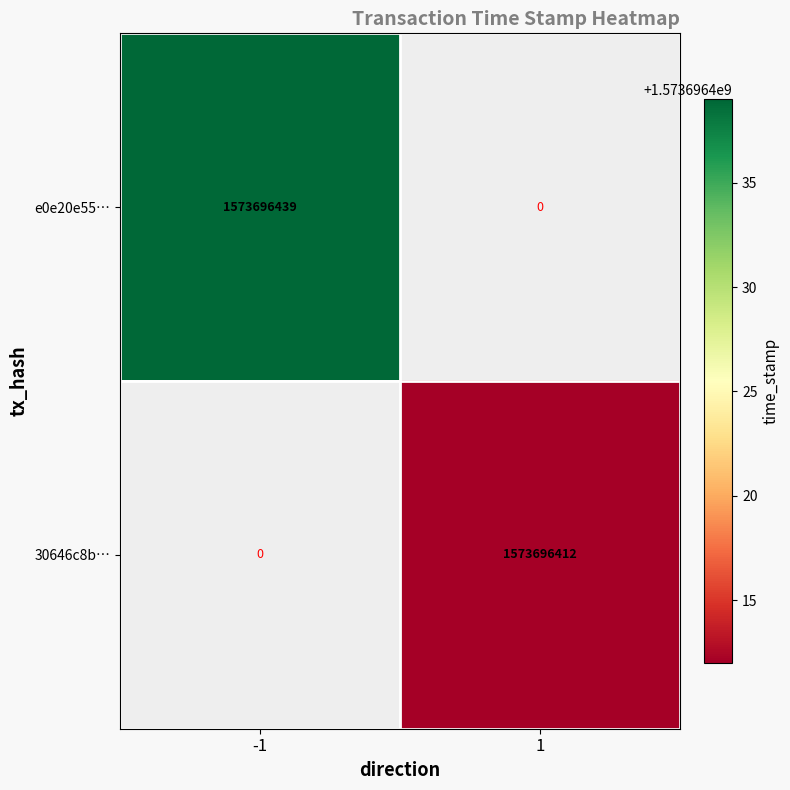

What is the average value of the 30646c8bcb33056433134f8e48d1ea0c9285c41 series?

786848206